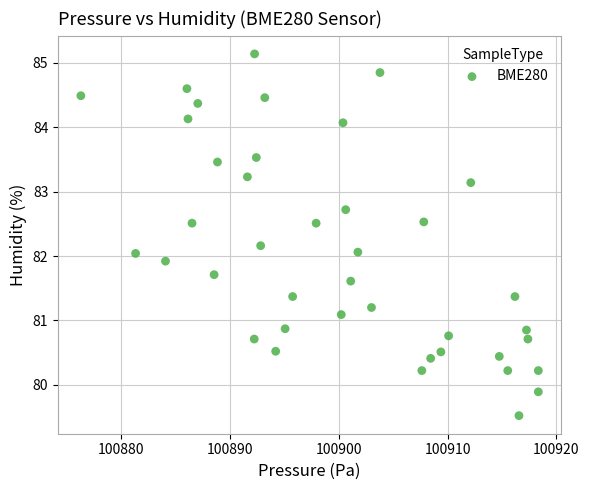

What is the range of X values (max minus min)?

42.1